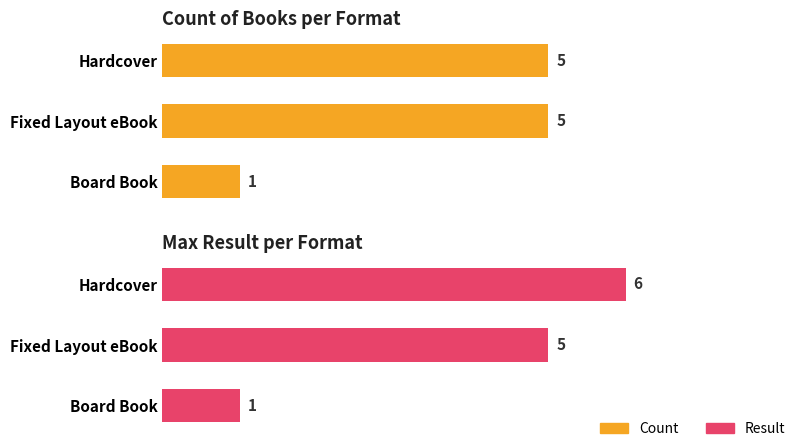

How many data points in Result are above 5?

1